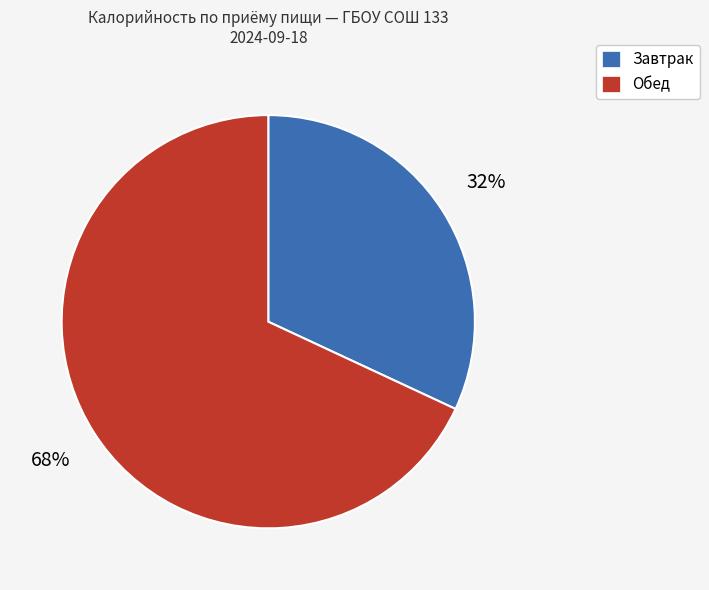

How many segments does this pie chart have?

2